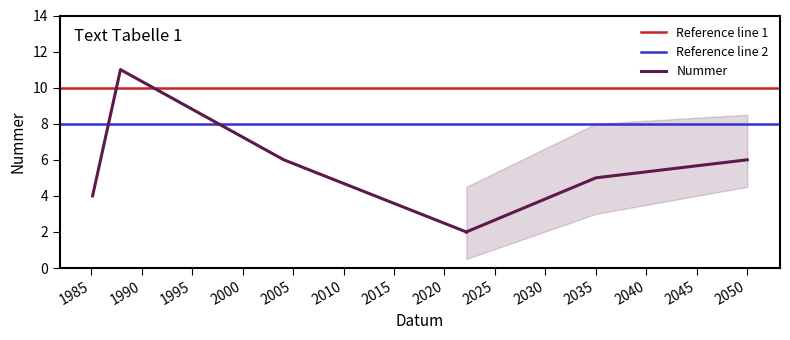

True or false: the data shows 11 at 1987-11-23.

True